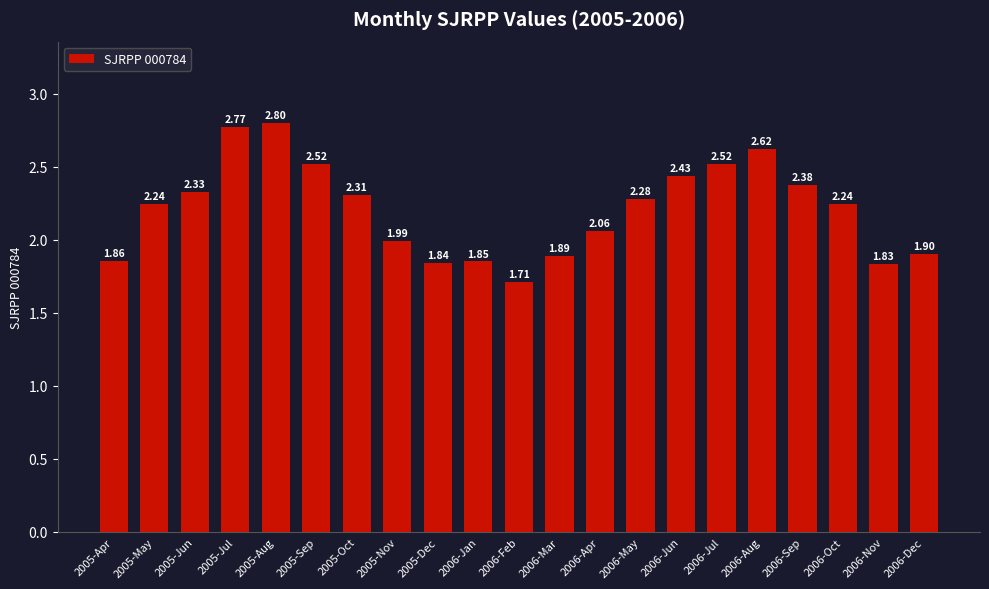

What is the change in value from 2005-Apr to 2005-May?

+0.4